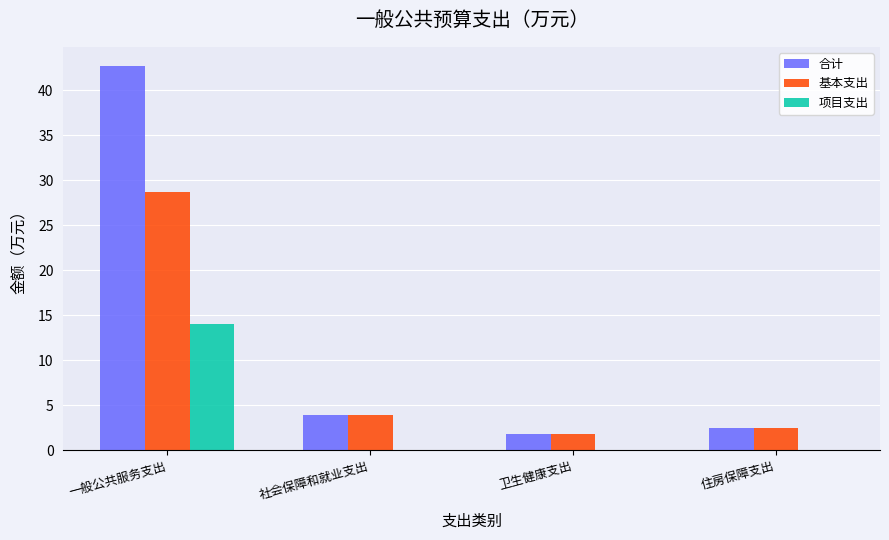

What is the average value of the 项目支出 series?

3.5